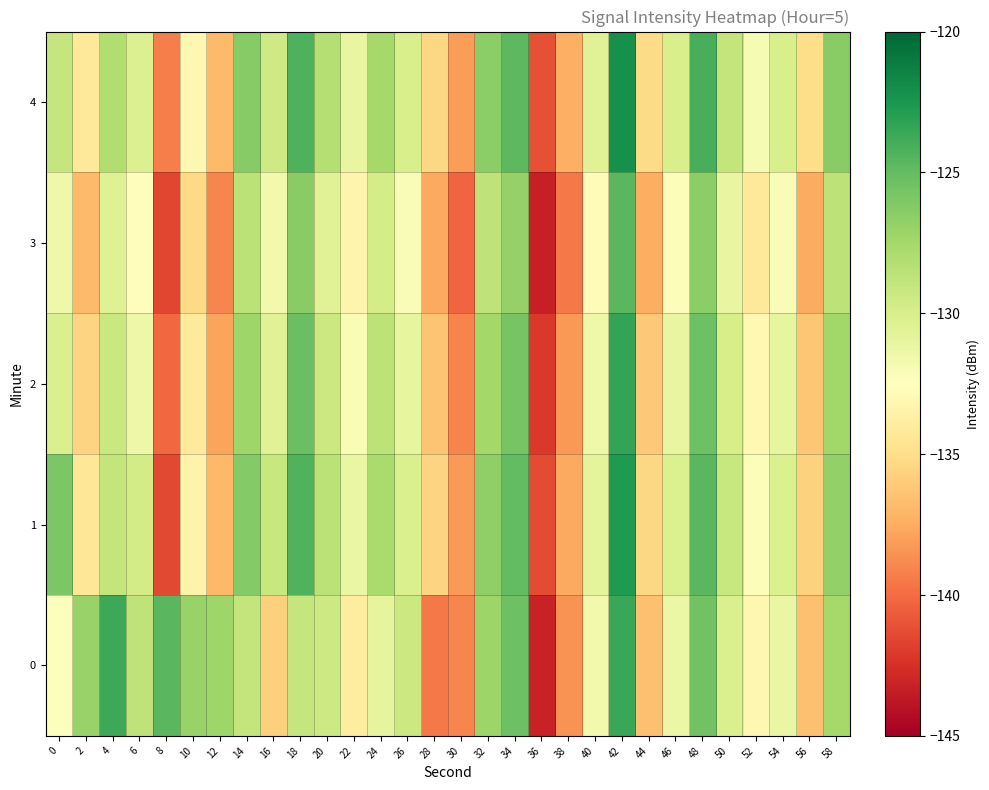

Rank the series by their maximum value, from highest to lowest.

4, 1, 2, 0, 3